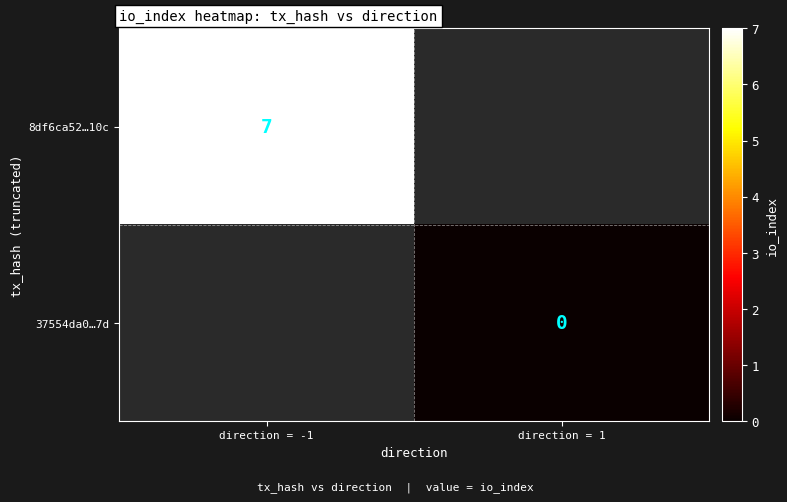

Is the value of 8df6ca52…10c at direction = -1 greater than the value of 37554da0…7d at direction = 1?

Yes